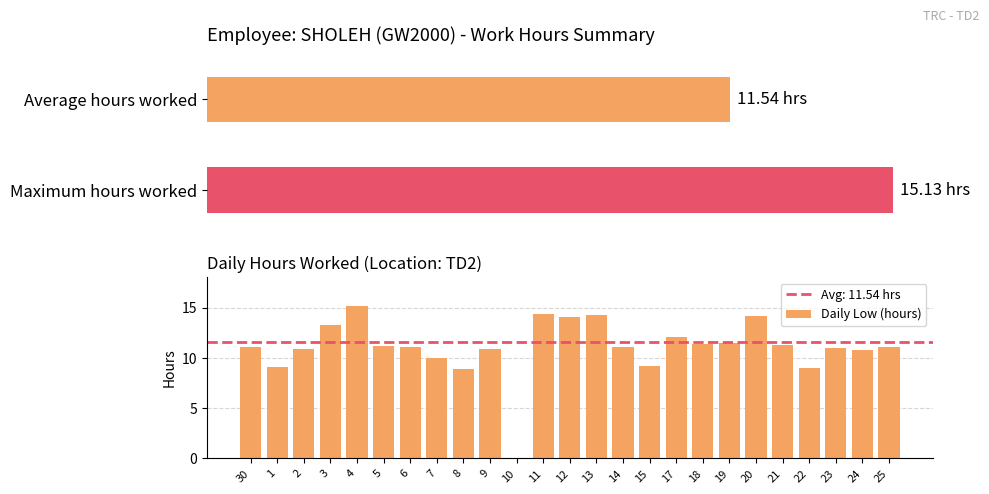

Which label corresponds to the smallest value in the chart?

10